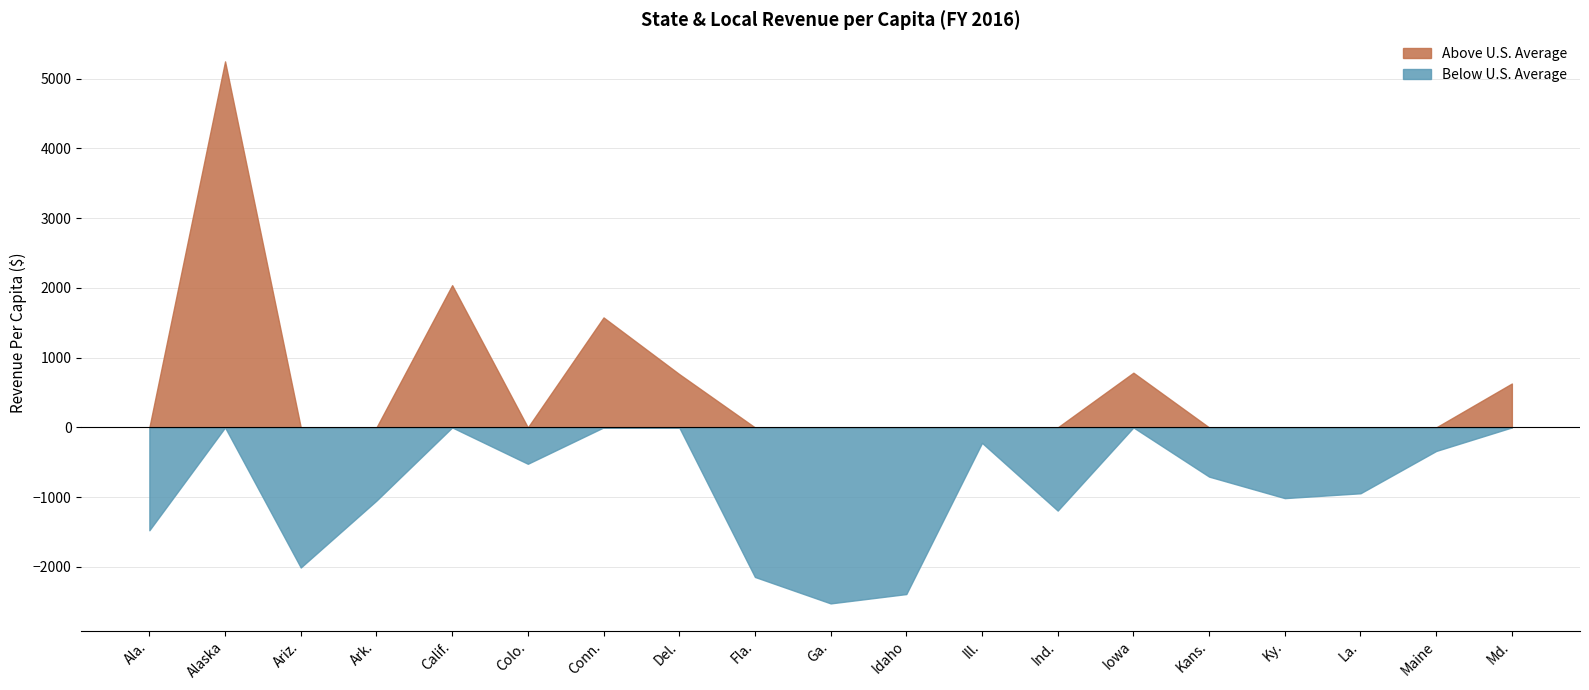

Approximately how many times larger is the value at Kans. compared to Maine?

1.0